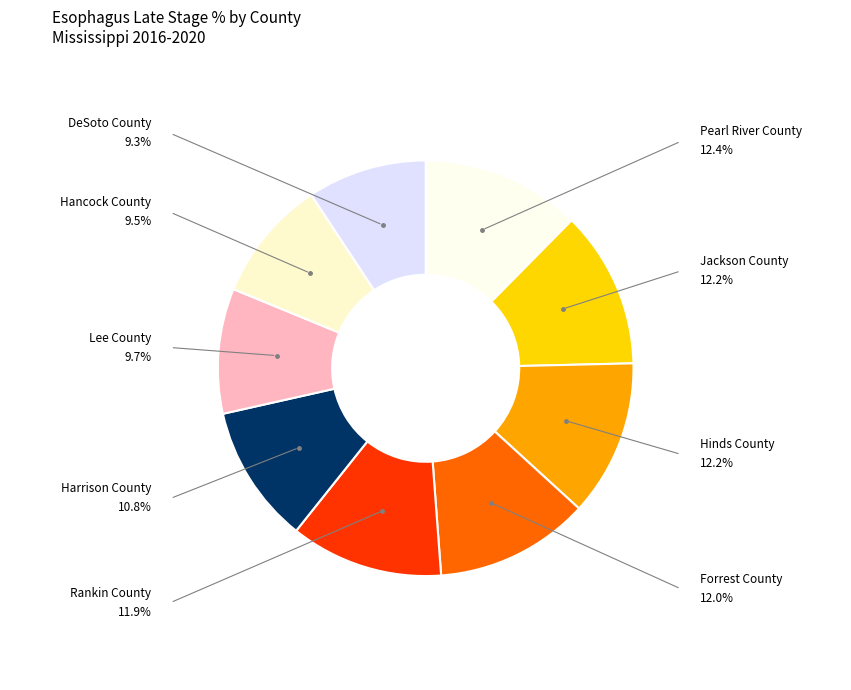

Count the number of slices in the pie.

9